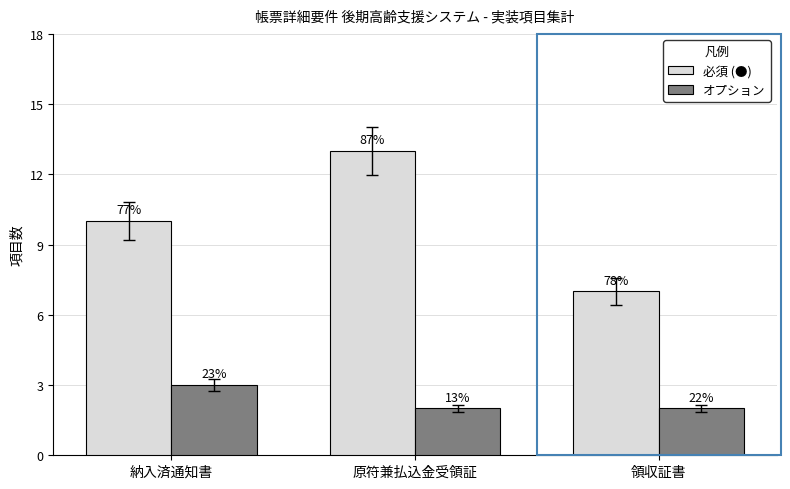

Which series has the largest range (max minus min)?

必須 (●)